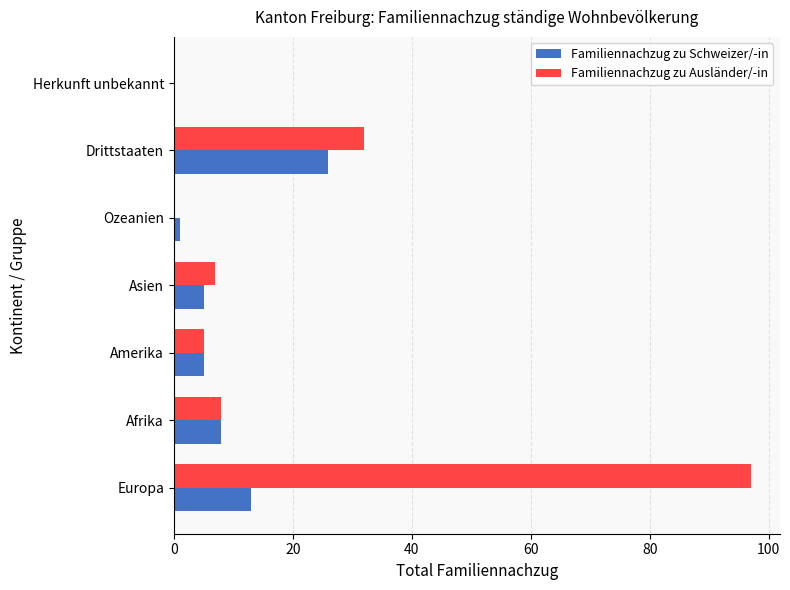

What is the sum of all Familiennachzug zu Schweizer/-in values?

58